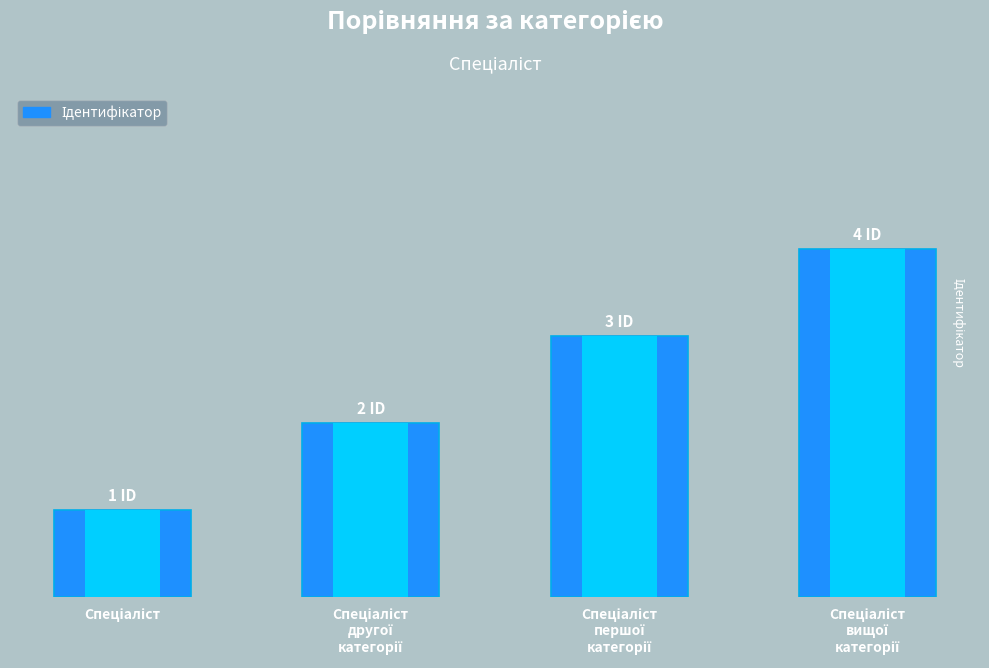

What is the value of the 1st bar from the left?

1